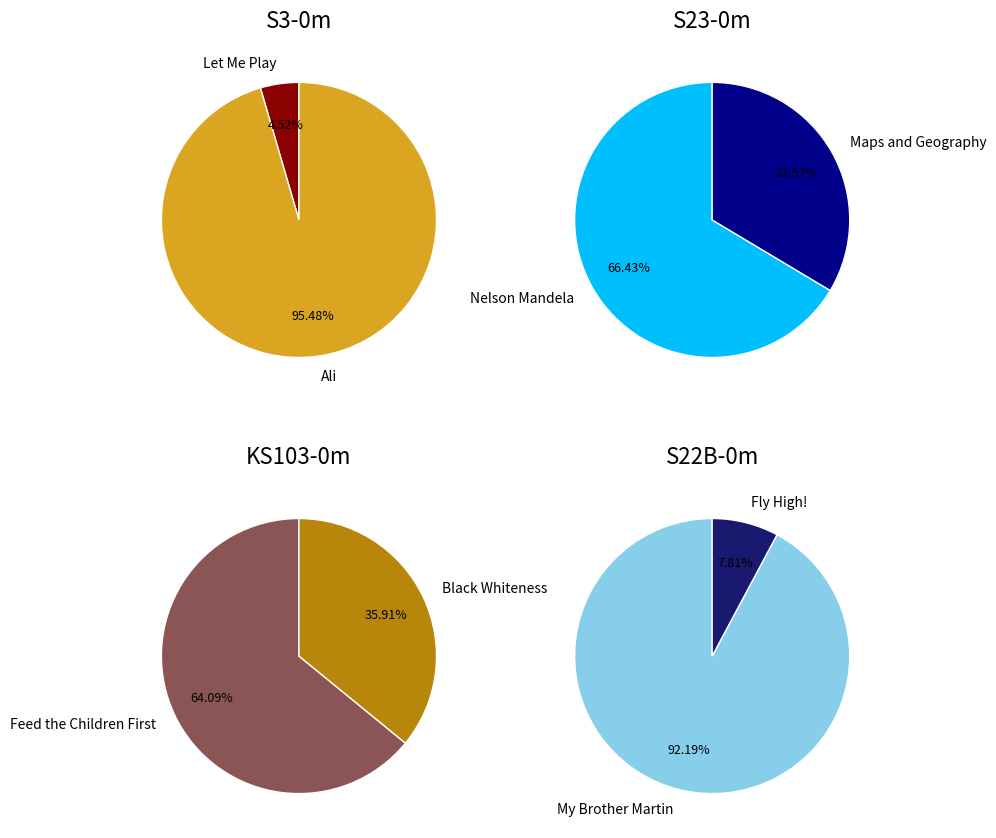

What is the change in value from Let Me Play to Nelson Mandela?

+428678310